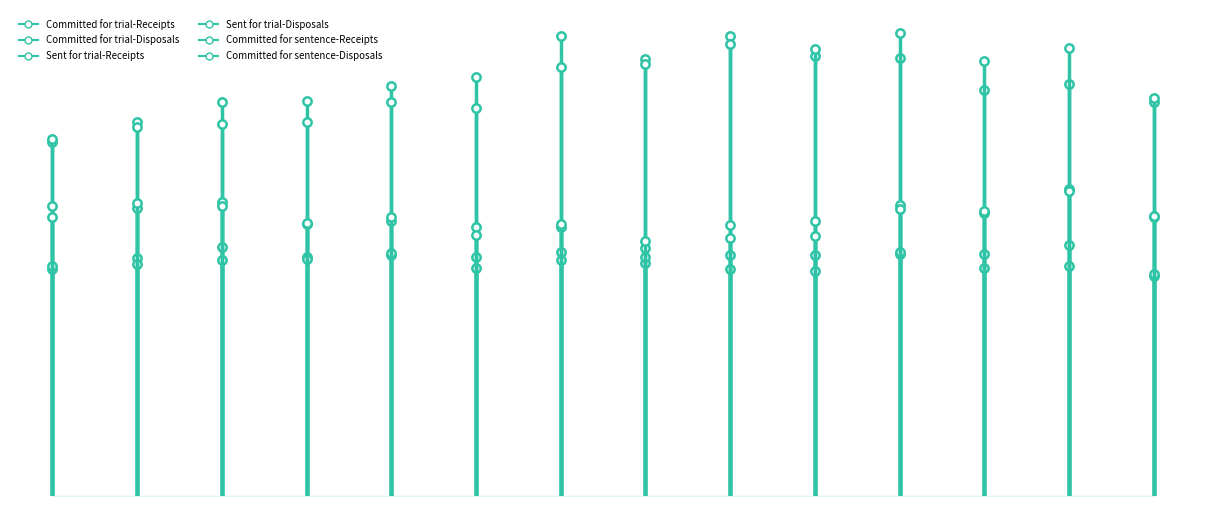

At which category is the sum across all series the highest?

2010 Q3